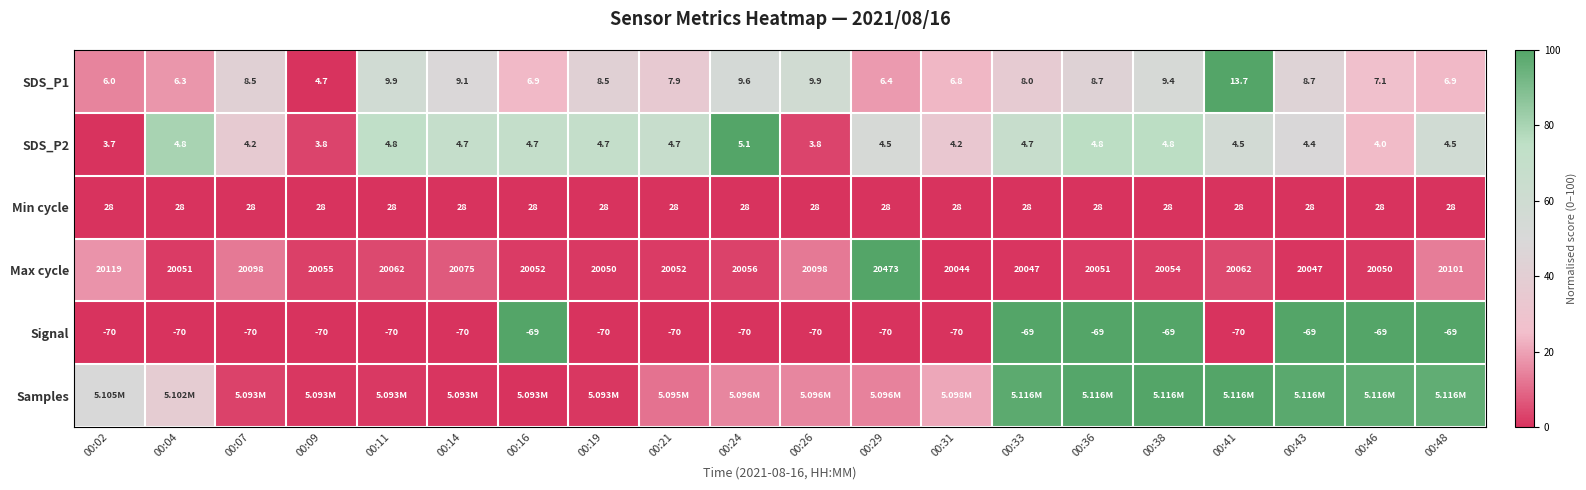

Is the value of Min cycle at 00:19 greater than the value of SDS_P1 at 00:41?

Yes